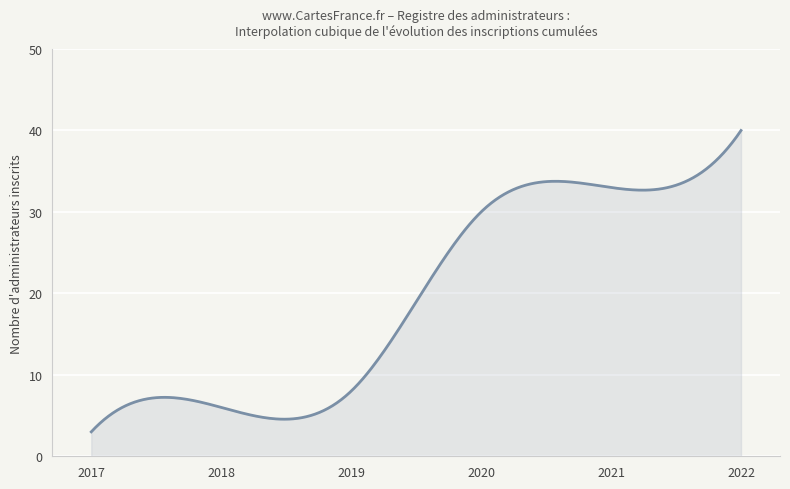

What is the difference between the maximum and minimum values?

37.0